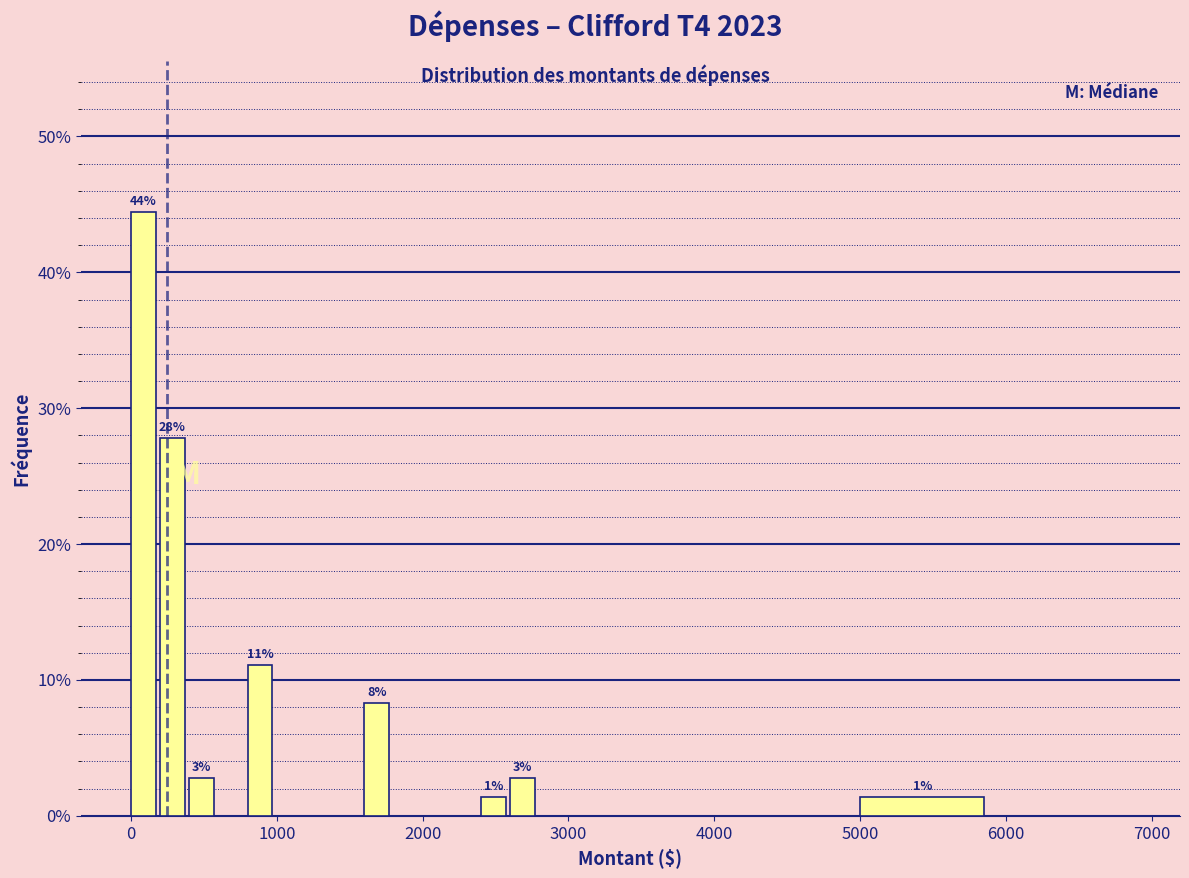

Around what value on the x-axis is the tallest bar? Give the approximate position of its centre, as read against the axis.

100